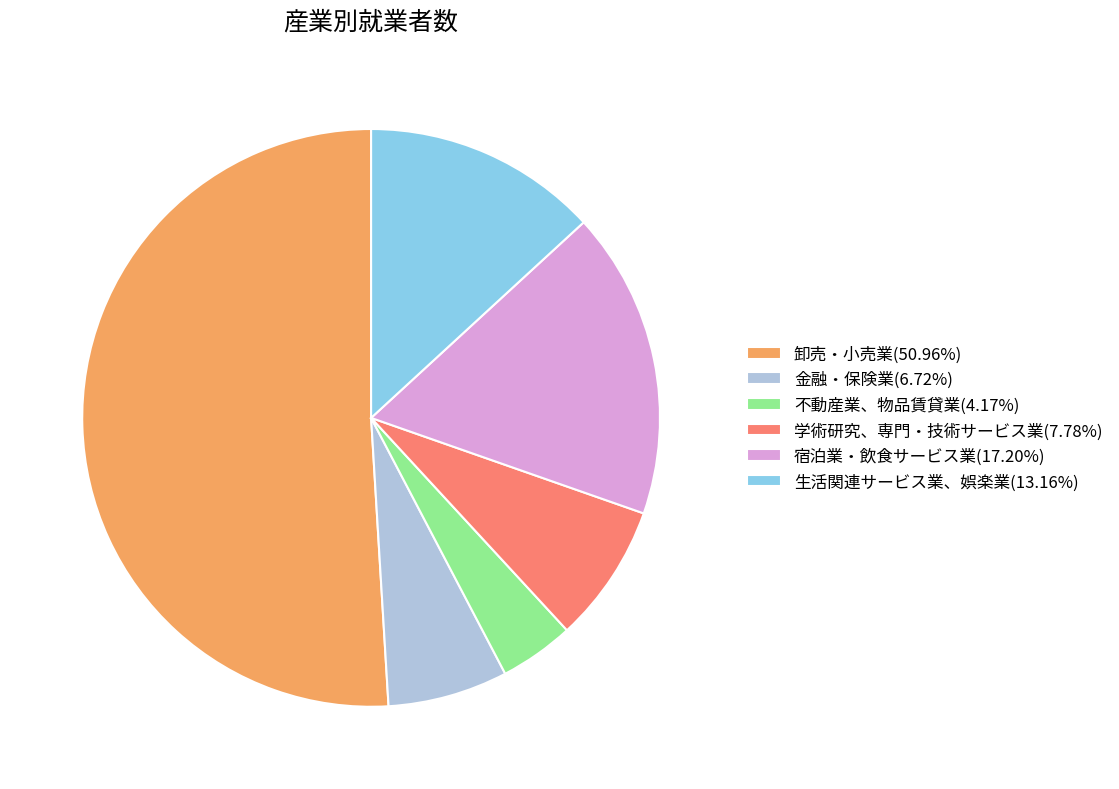

Do 学術研究、専門・技術サービス業(7.78%) and 生活関連サービス業、娯楽業(13.16%) together represent more than half of the pie?

No